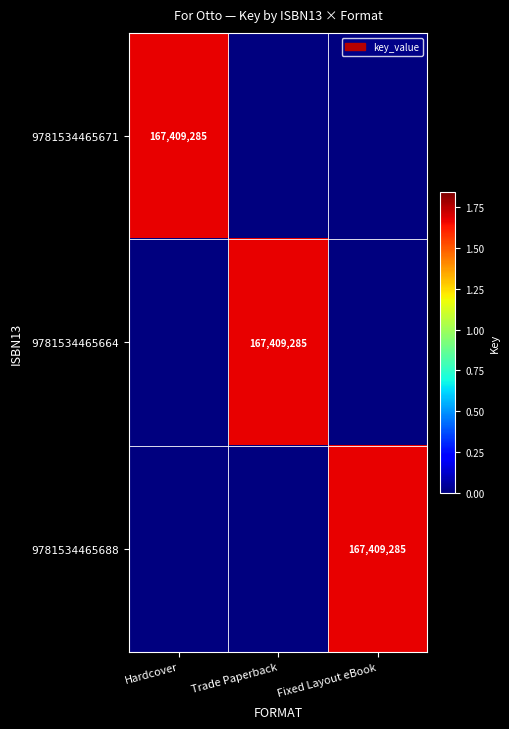

Count the number of categories in the chart.

3